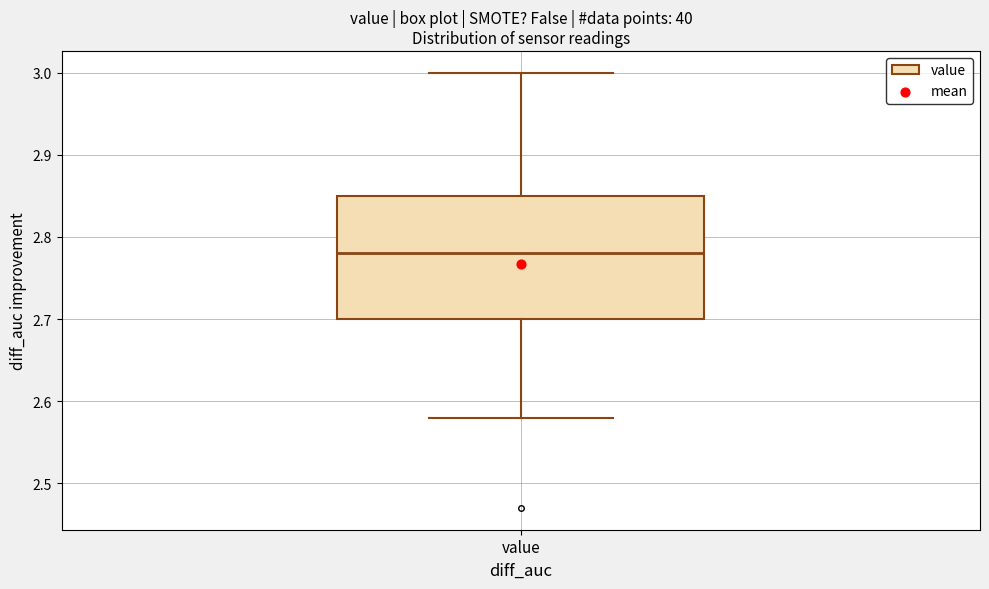

Read this box plot against the y-axis: the position of the median line, the range covered by the box, and the ends of both whiskers. The values are not printed on the chart, so give them approximately, as read against the axis.

median 2.78, box 2.70 to 2.85, whiskers 2.58 to 3.00